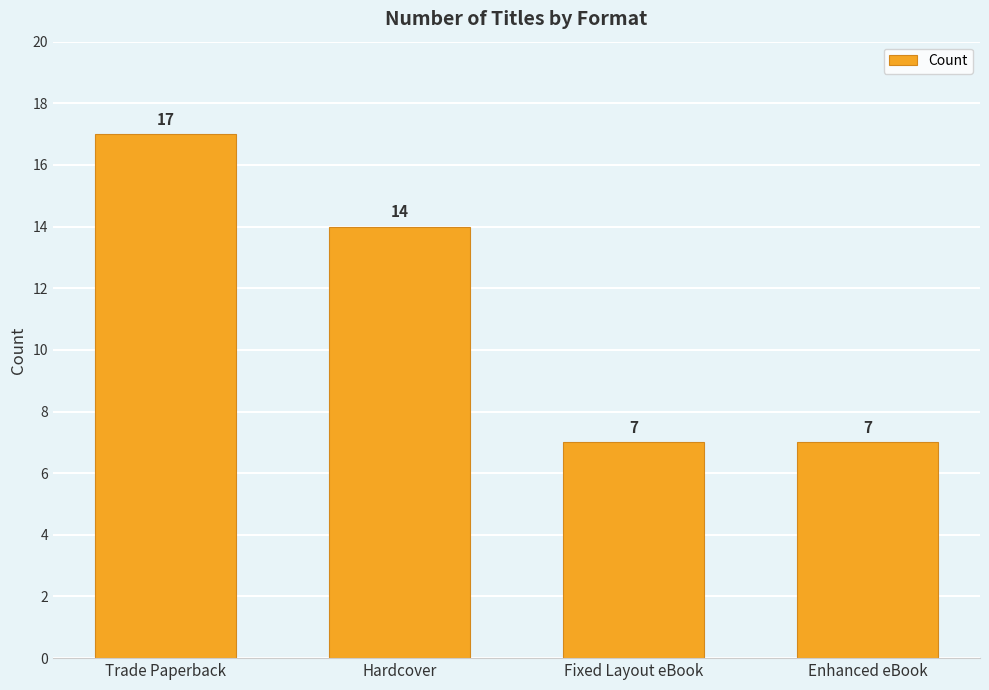

What is the greatest value displayed?

17